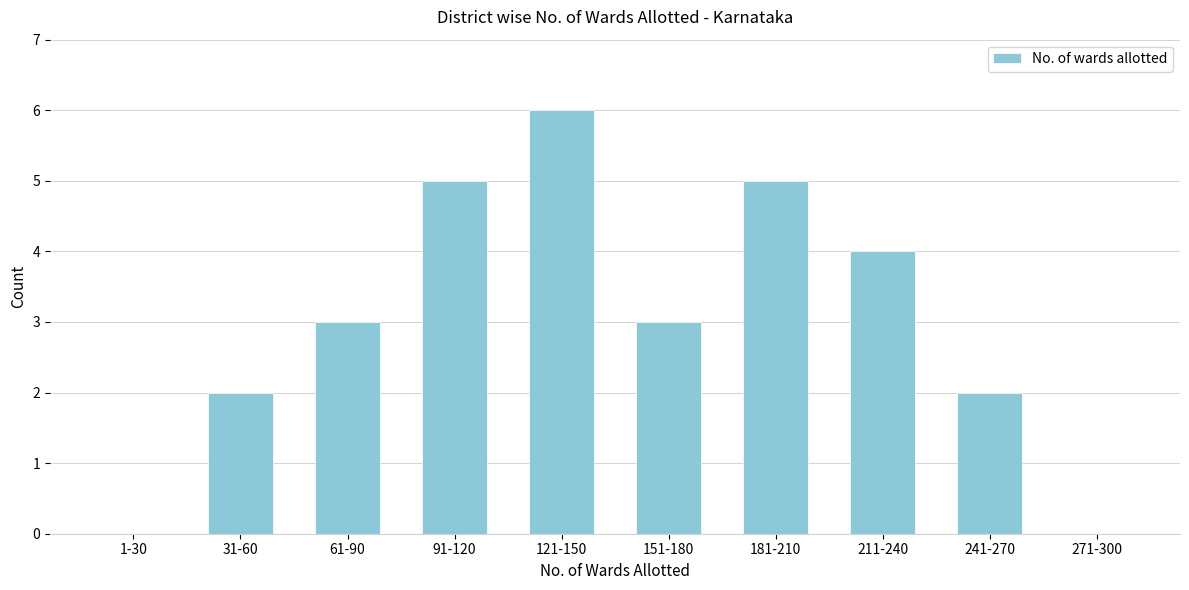

Reading right to left, transcribe all the data shown in this chart.

271-300=0	241-270=2	211-240=4	181-210=5	151-180=3	121-150=6	91-120=5	61-90=3	31-60=2	1-30=0